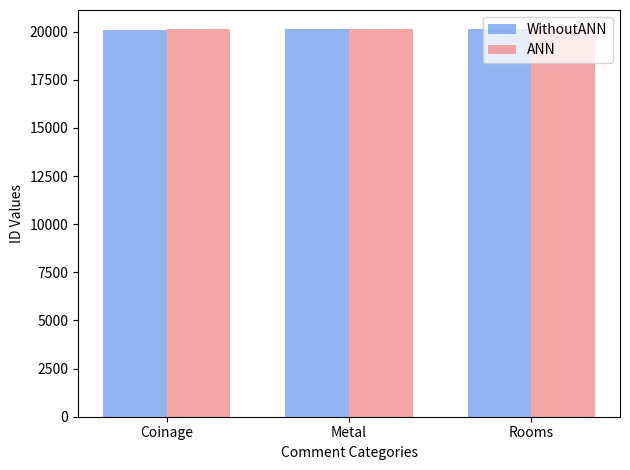

The WithoutANN series shows 5858 at Rooms. True or false?

False